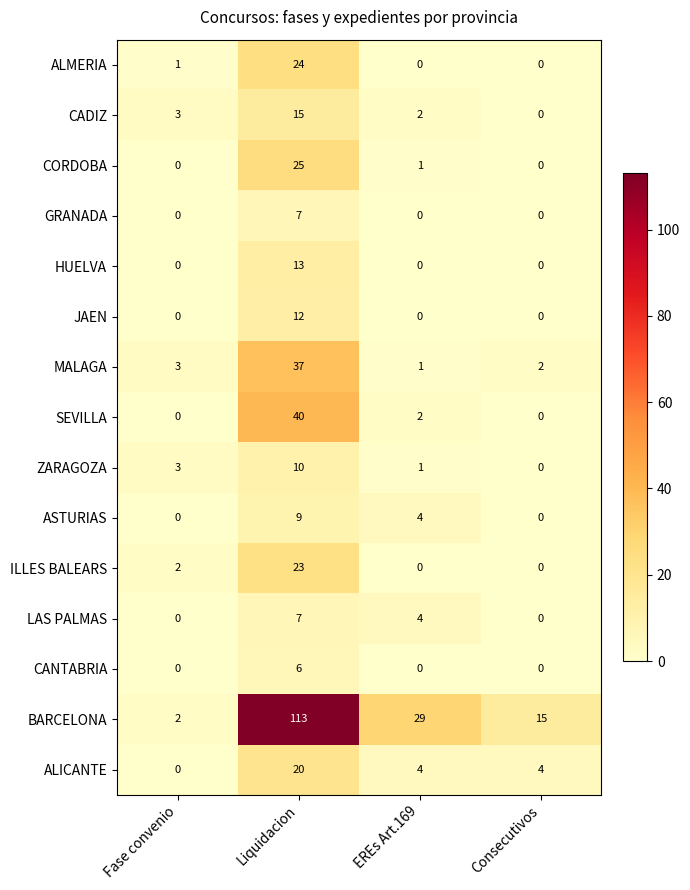

Is the value of ZARAGOZA at Fase convenio greater than the value of CADIZ at Liquidacion?

No